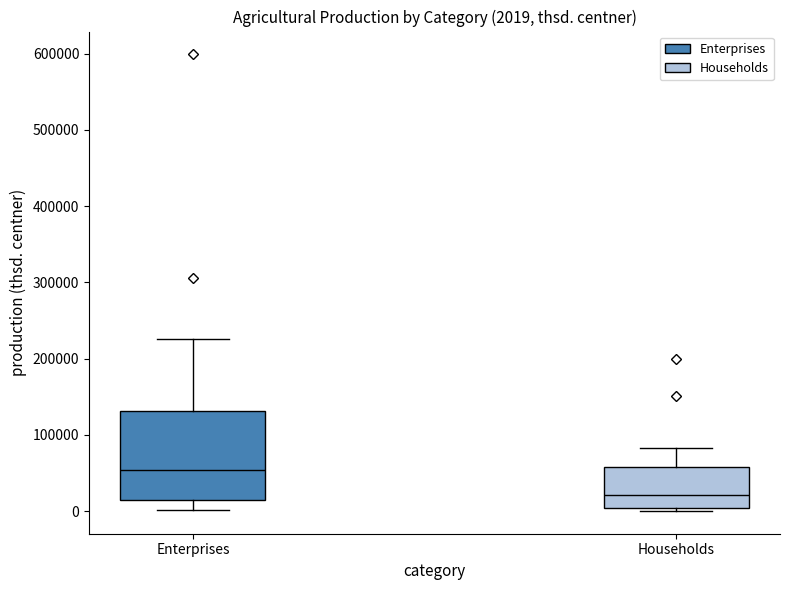

Which box's median line is the highest?

Enterprises